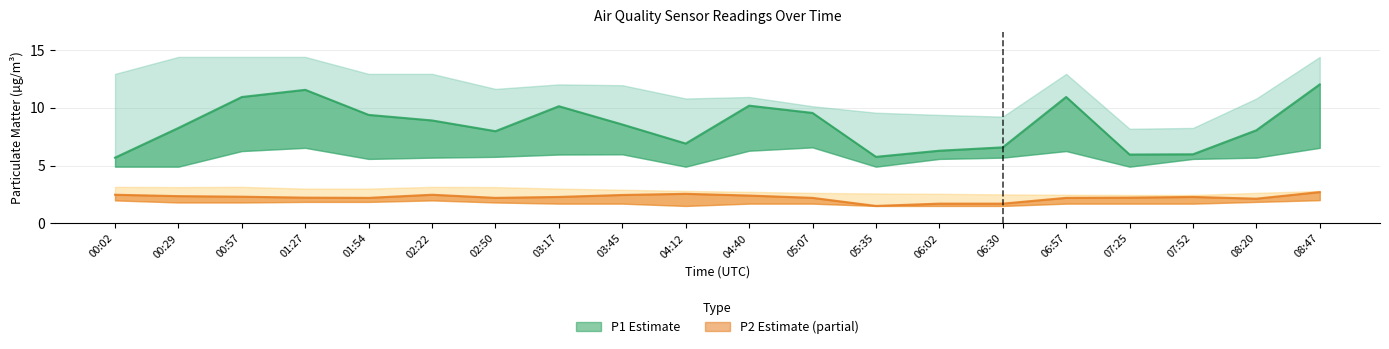

What is the difference between the second highest and second lowest values in the P2_upper series?

0.7